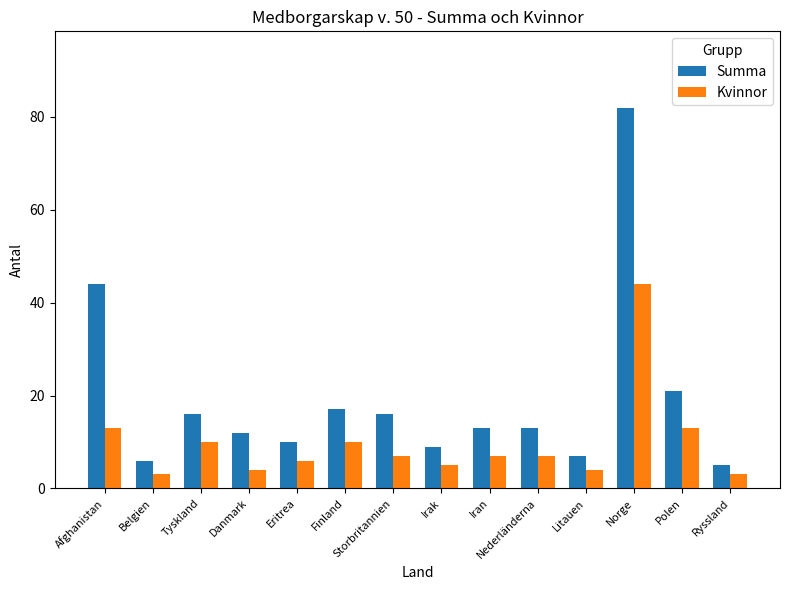

True or false: Summa has a value of 7 at Litauen.

True